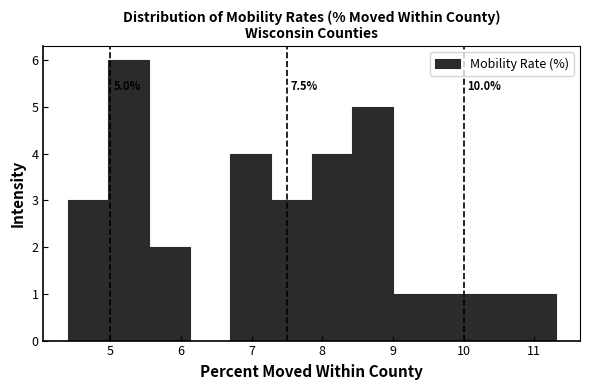

Which range on the x-axis has the tallest bar?

5.0 to 5.6